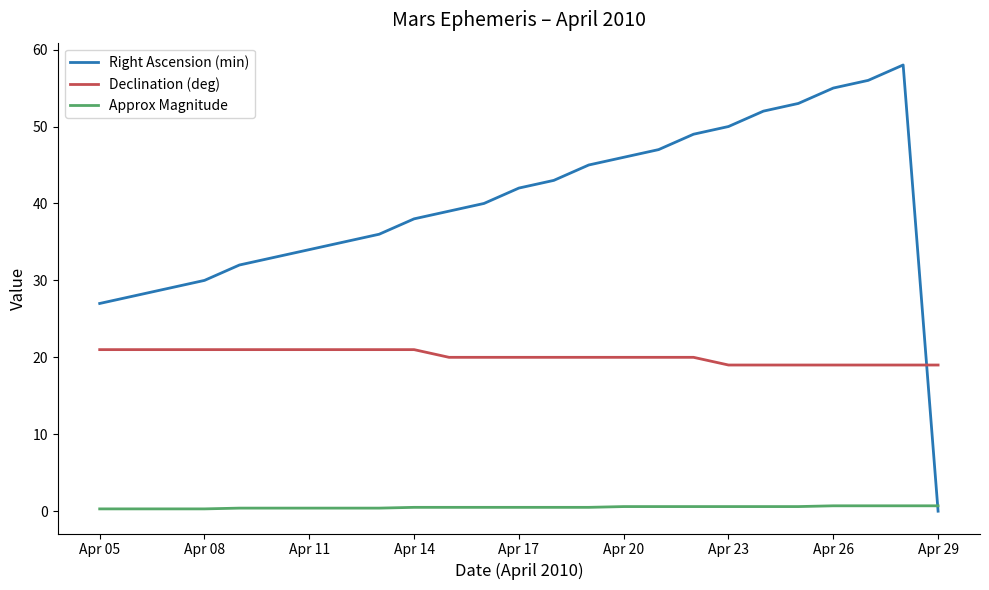

How many distinct data groups are displayed?

3